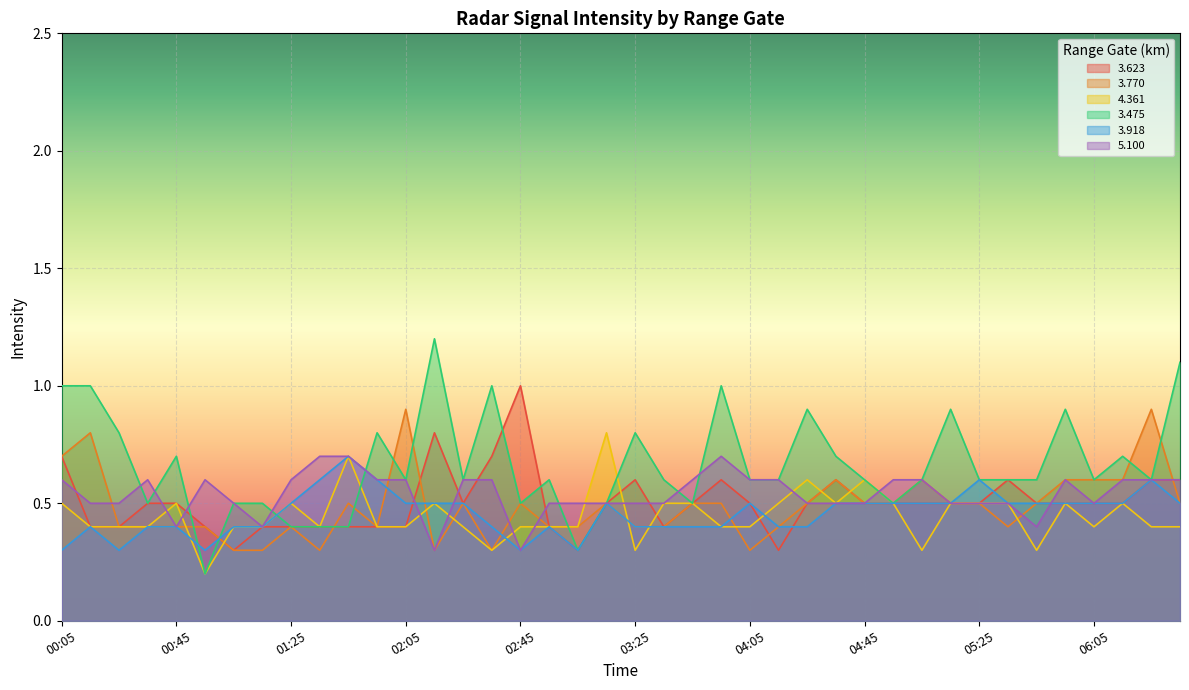

Where is the first local maximum for 4.361?

00:45